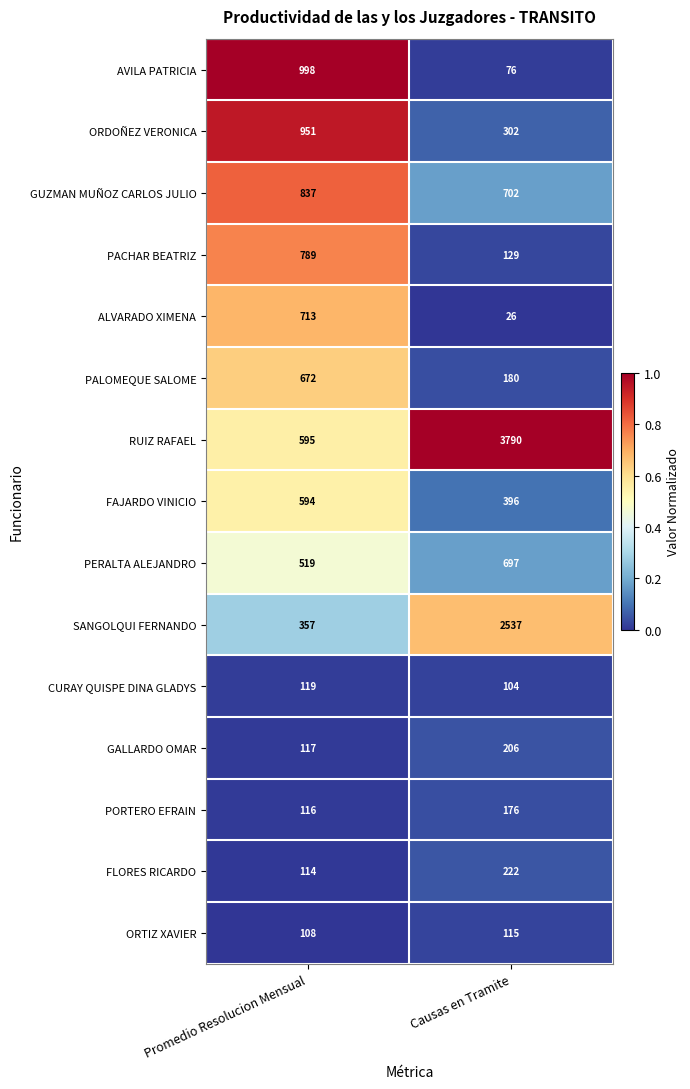

Is it true that PACHAR BEATRIZ equals 1198 at Promedio Resolucion Mensual?

False